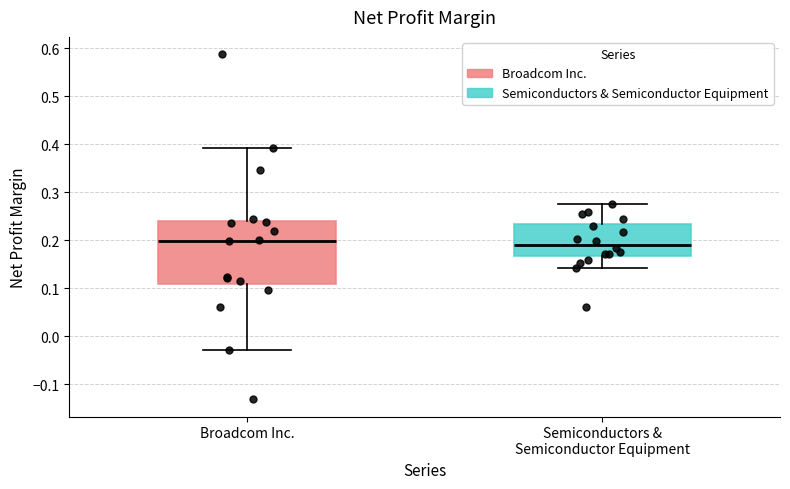

Where does the median line of the box for Broadcom Inc. sit on the y-axis? The values are not printed on the chart, so give them approximately, as read against the axis.

0.20